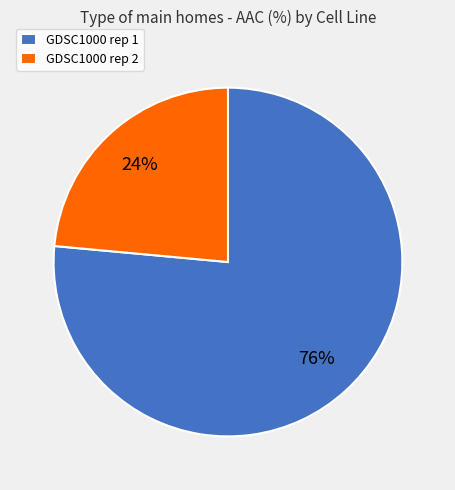

Which slice is the largest?

GDSC1000 rep 1